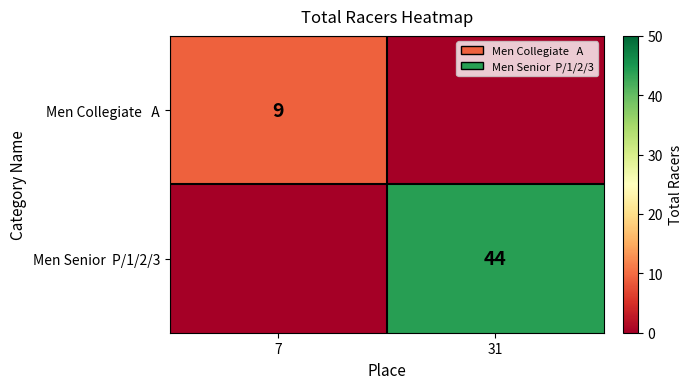

List the series in order of their peak value, lowest first.

Men Collegiate A, Men Senior P/1/2/3